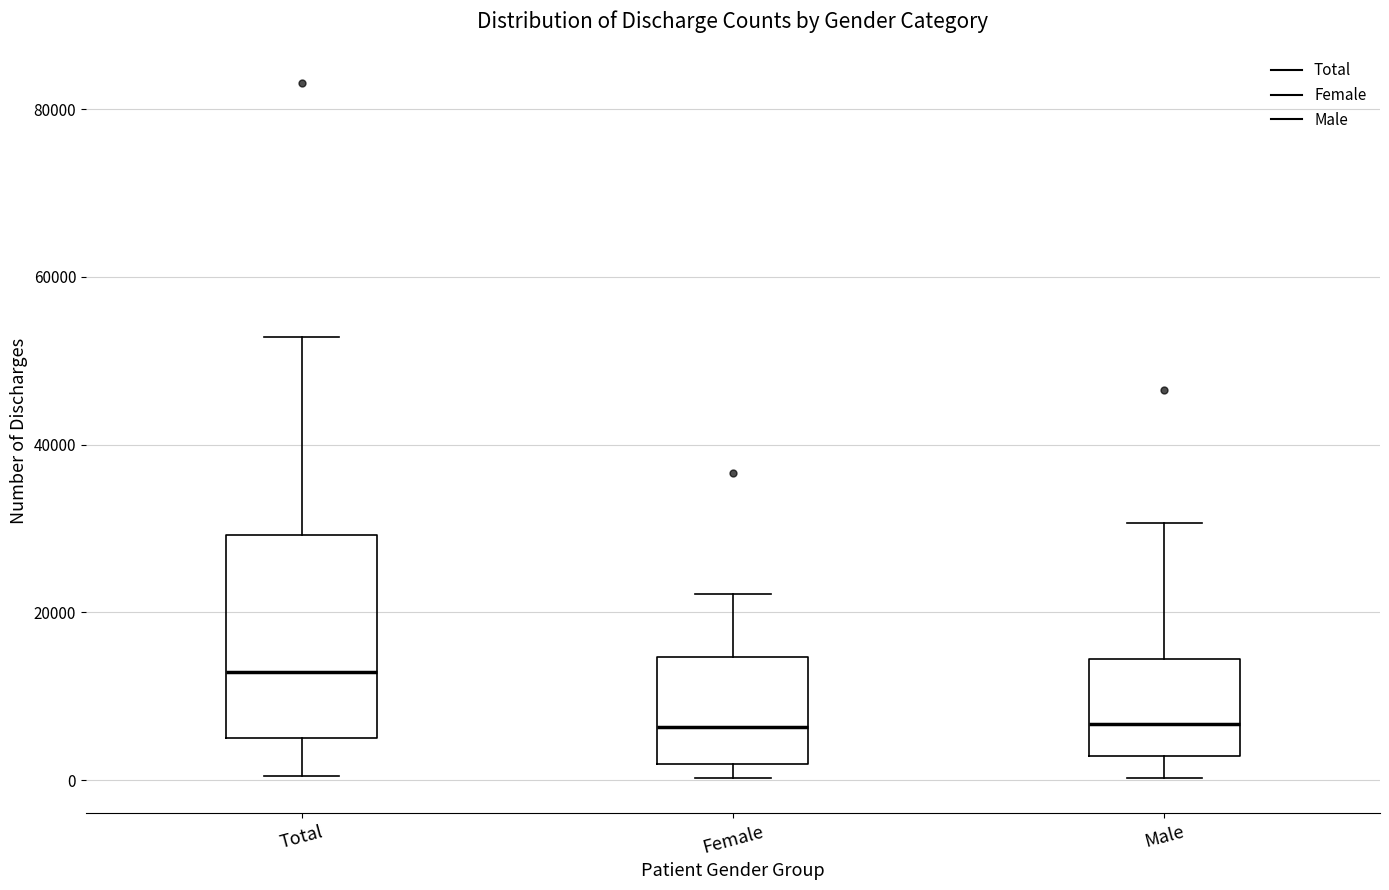

Reading left to right, read every box against the y-axis: the position of its median line, the range the box covers, and the ends of its whiskers. The values are not printed on the chart, so give them approximately, as read against the axis.

Total: median 12000, box 6000 to 30000, whiskers 0 to 52000
Female: median 6000, box 2000 to 14000, whiskers 0 to 22000
Male: median 6000, box 2000 to 14000, whiskers 0 to 30000